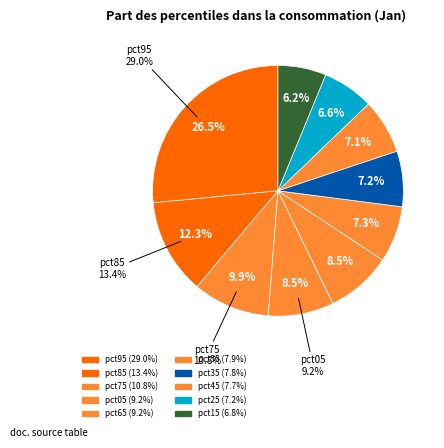

Rank the categories by value from highest to lowest.

pct95, pct85, pct75, pct05, pct65, pct55, pct35, pct45, pct25, pct15